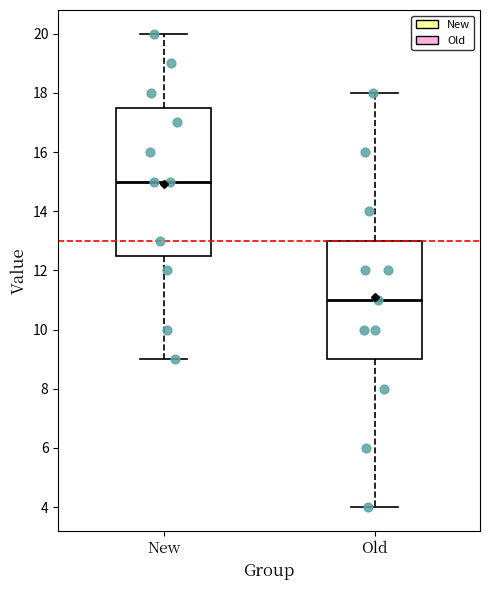

Where does the lower whisker of the box for Old end on the y-axis? The values are not printed on the chart, so give them approximately, as read against the axis.

4.0